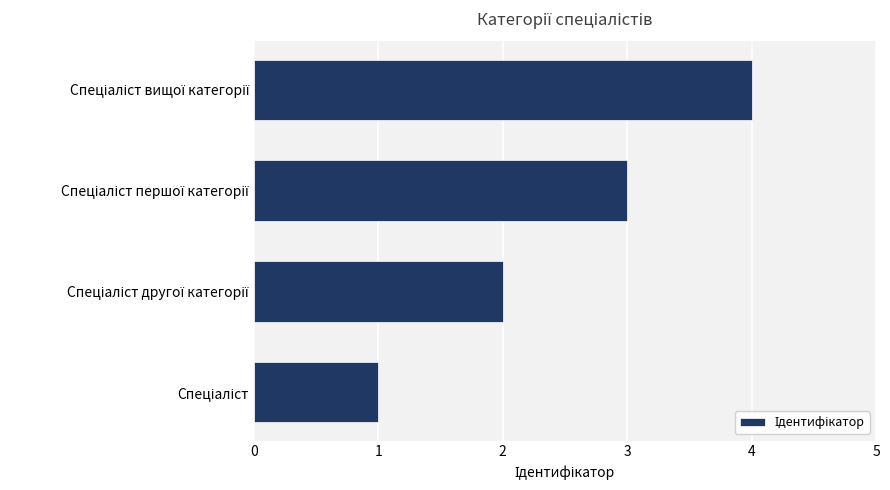

What is the sum of all values?

10